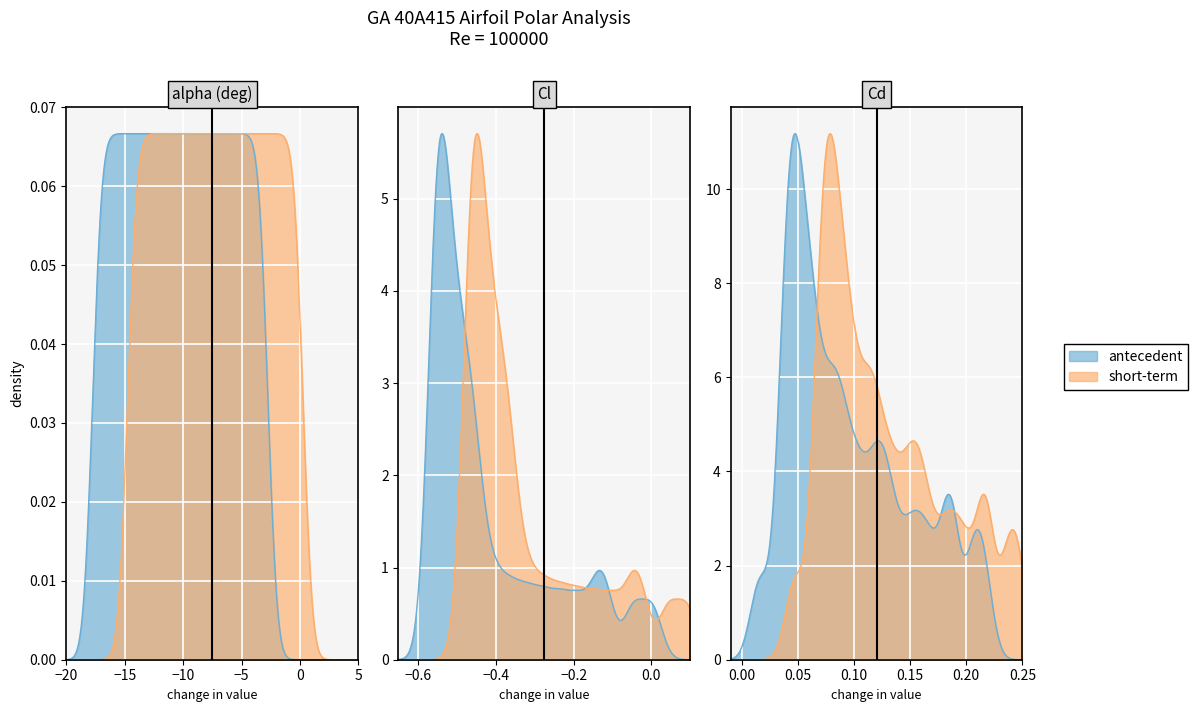

True or false: Cl has a value of -0.8 at 8.

False